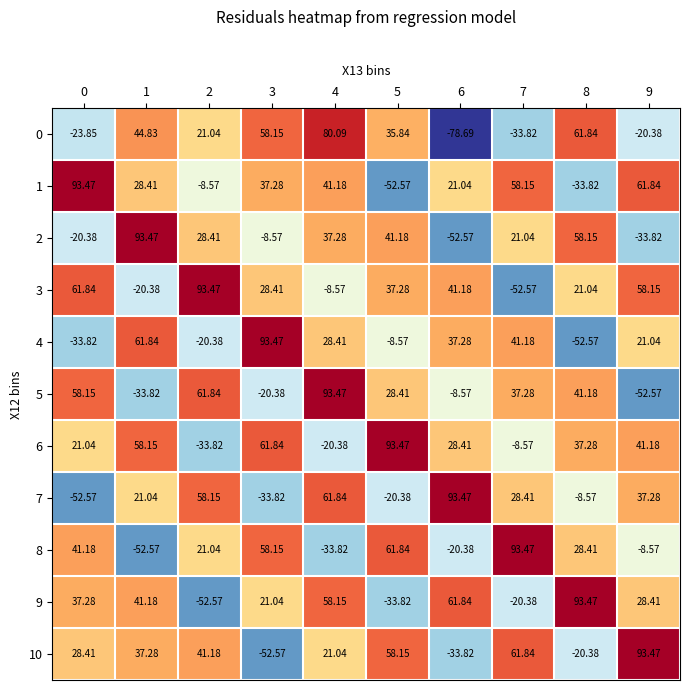

Which series has the widest spread of values?

0